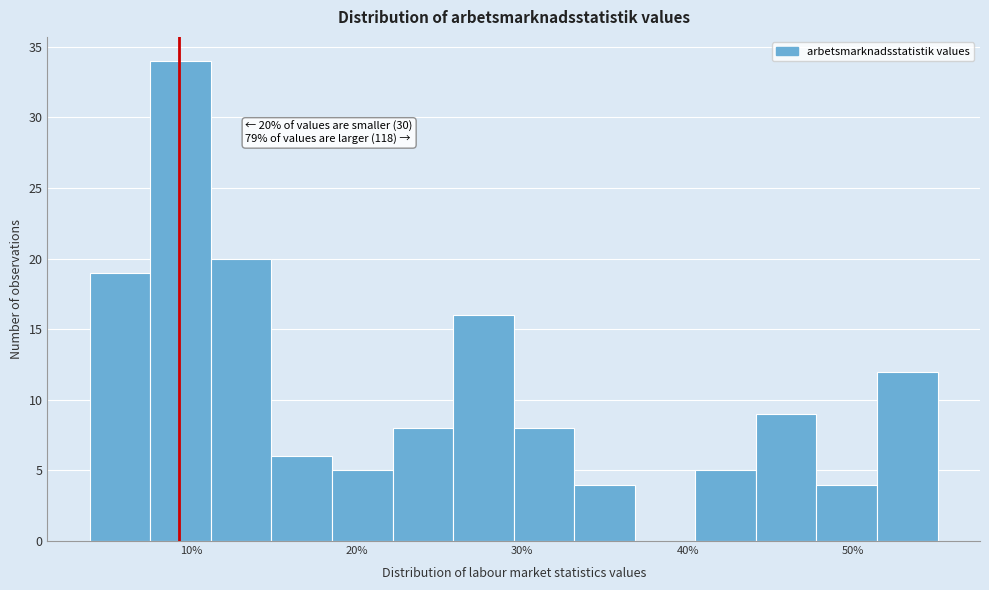

Read against the x-axis, roughly where is the centre of the tallest bar?

9